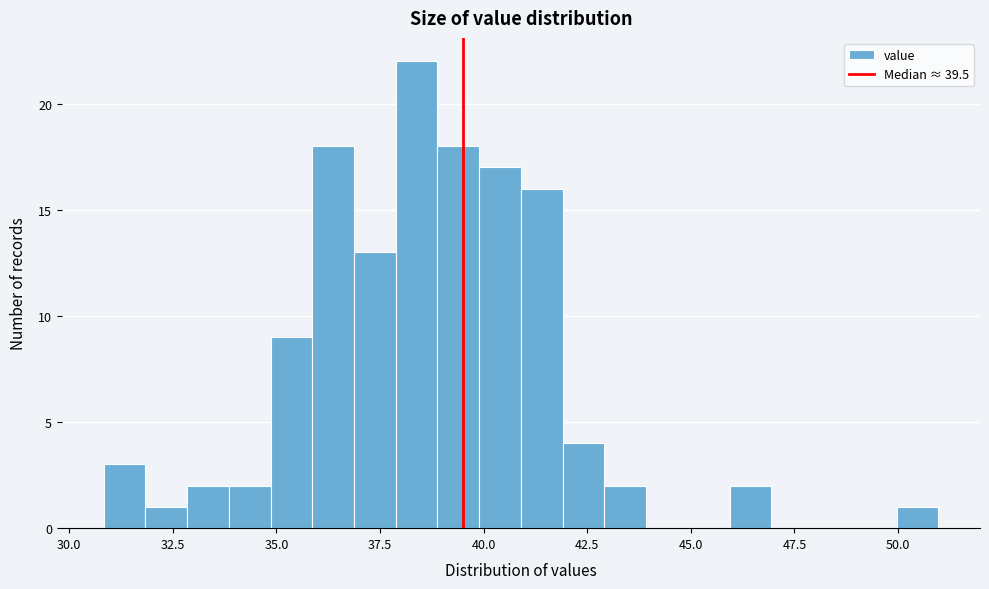

Around what value on the x-axis is the tallest bar? Give the approximate position of its centre, as read against the axis.

38.5